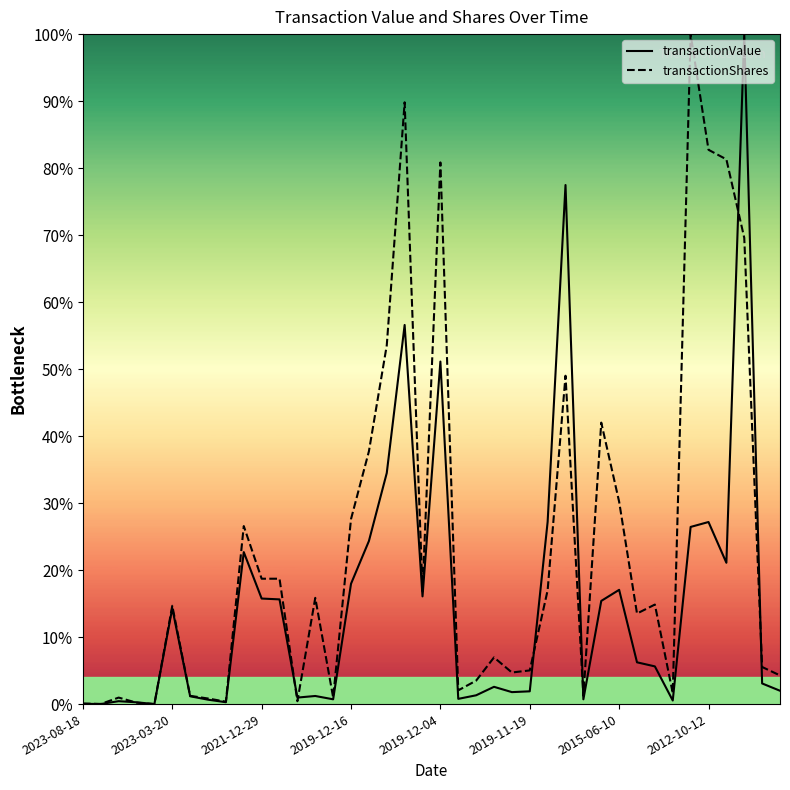

What is the maximum value shown in the chart?

100.0